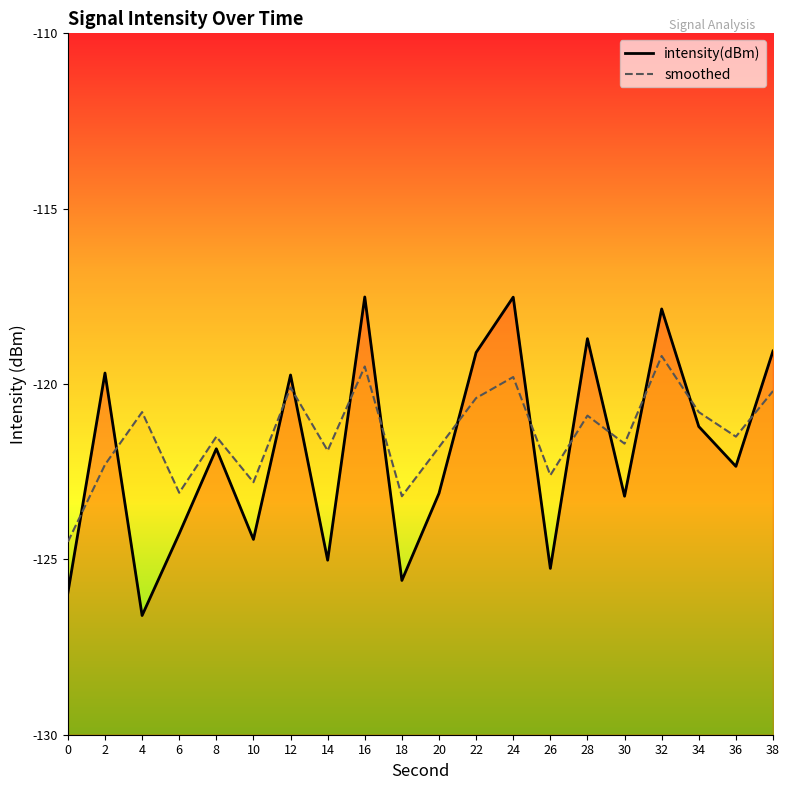

At which label is intensity(dBm) closest to -122?

8